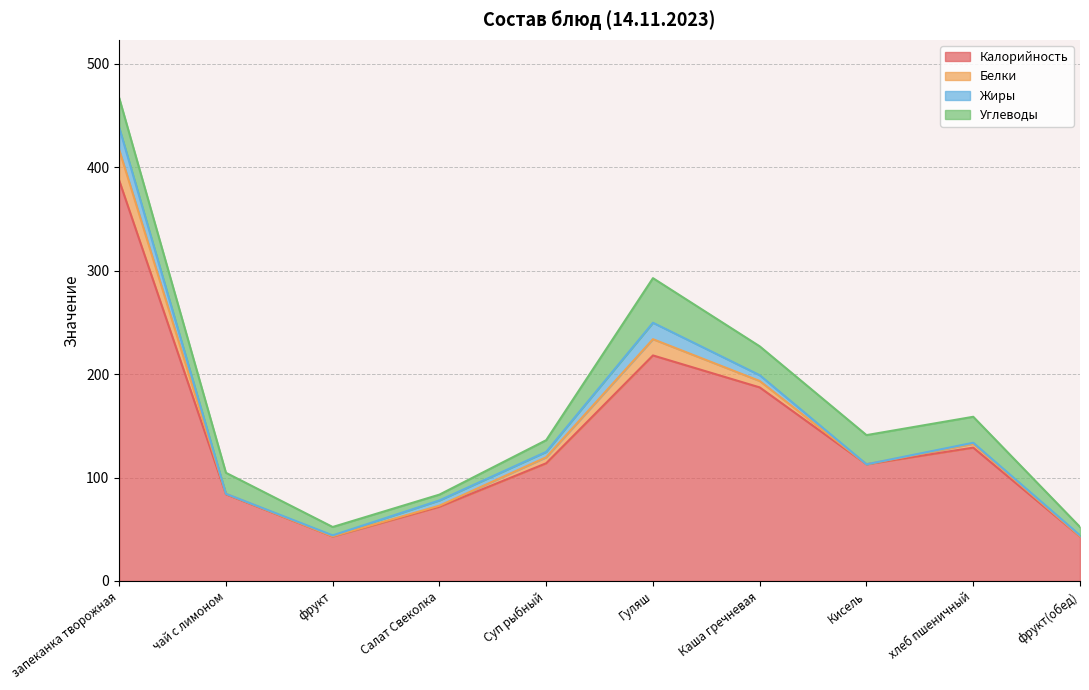

In Калорийность, how many points are higher than both neighbors (excluding endpoints)?

2